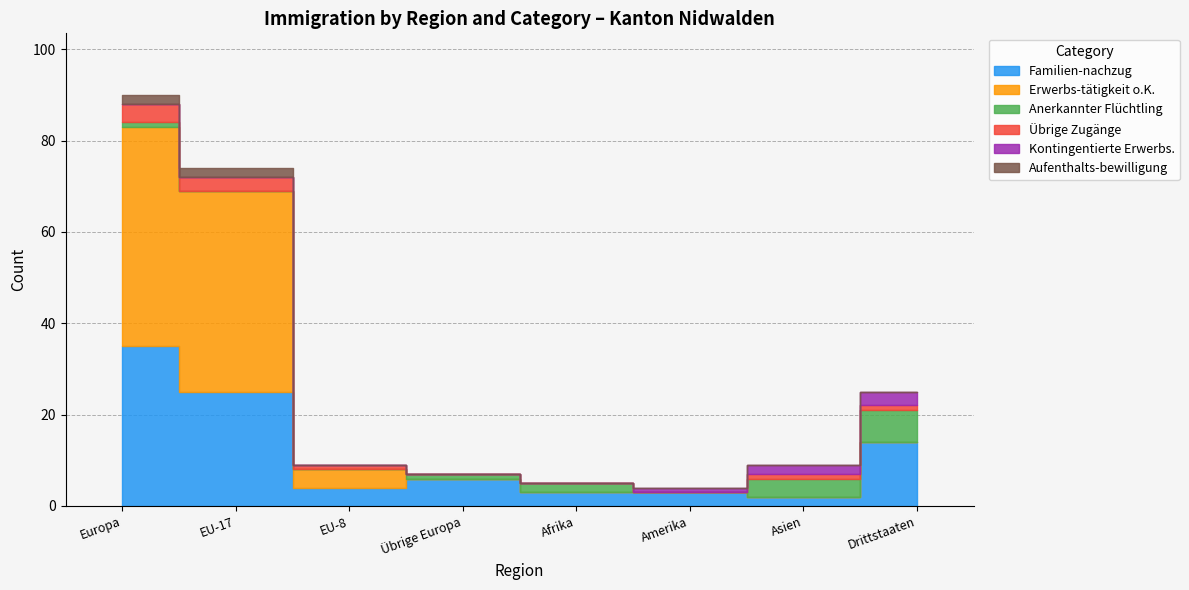

How many values in the Familien-nachzug series exceed 6?

3